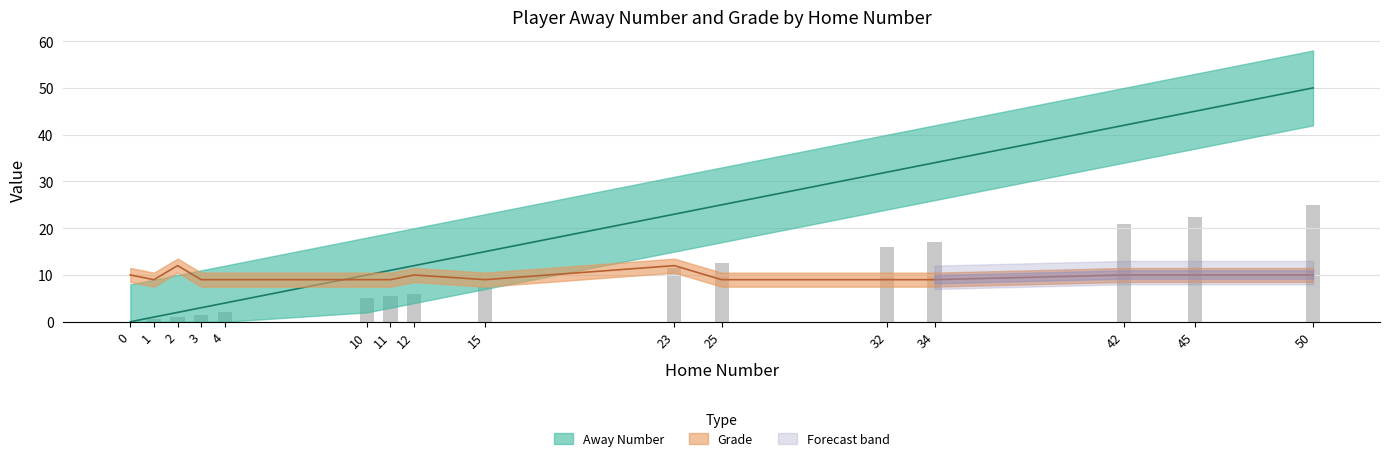

Does the chart contain any negative values?

No